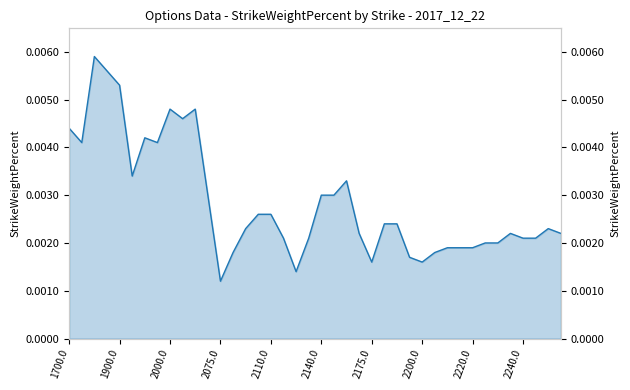

Does the chart display data point markers on the line(s)?

No